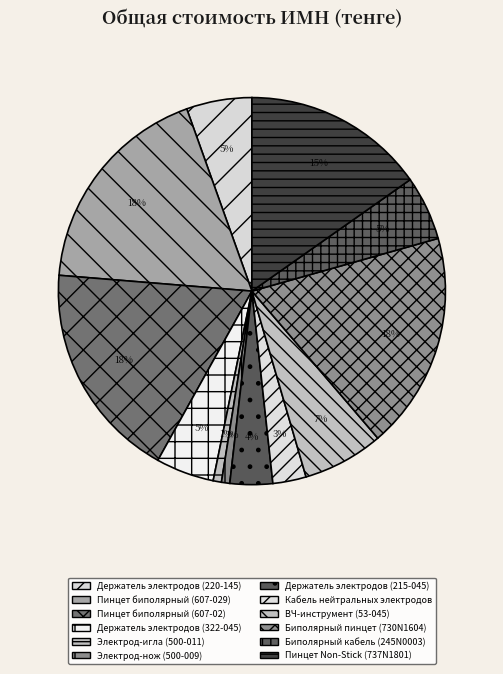

To the nearest percent, what portion does Биполярный кабель (245N0003) represent?

5%